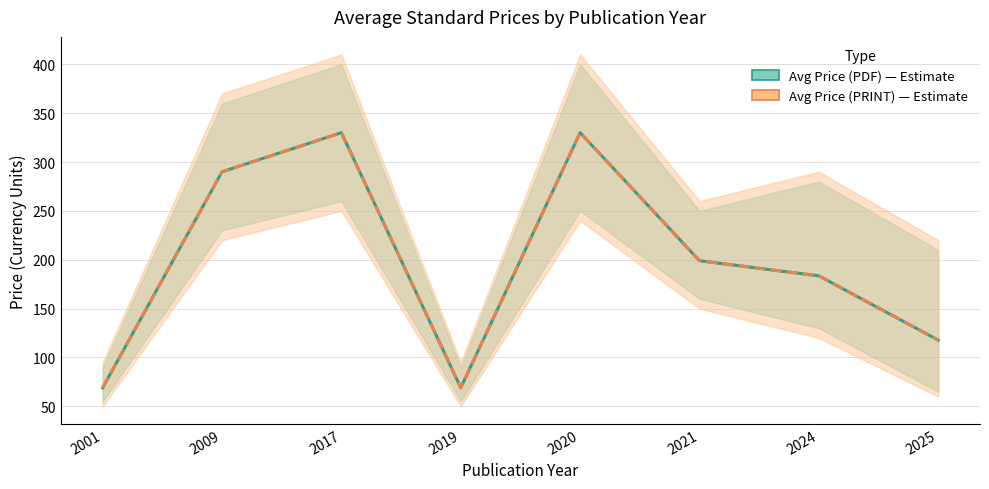

True or false: Avg Price (PDF) and Avg Price (PRINT) cross at least once.

False